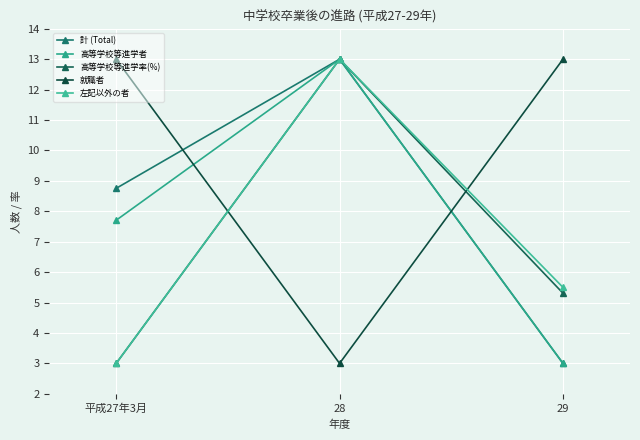

Is it true that 左記以外の者 equals 8.7 at 29?

False